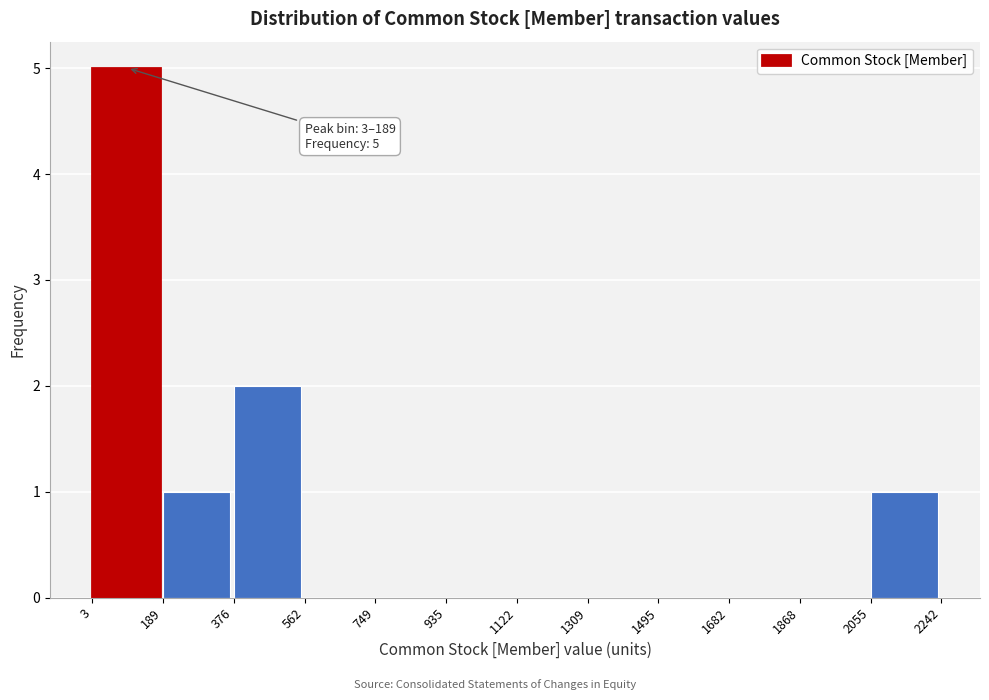

Which range on the x-axis has the tallest bar?

3 to 189